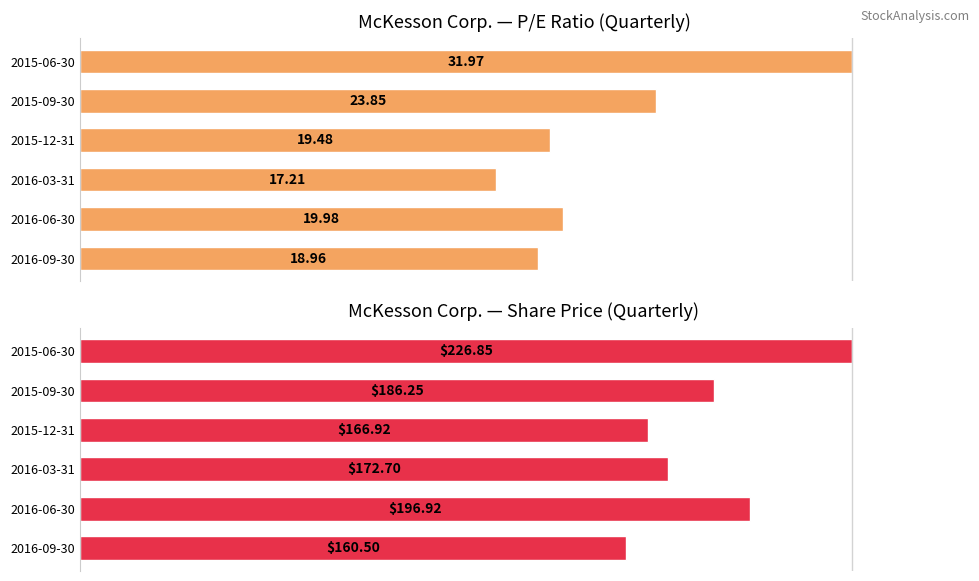

How many values in the P/E ratio (normalized) series exceed 62?

3